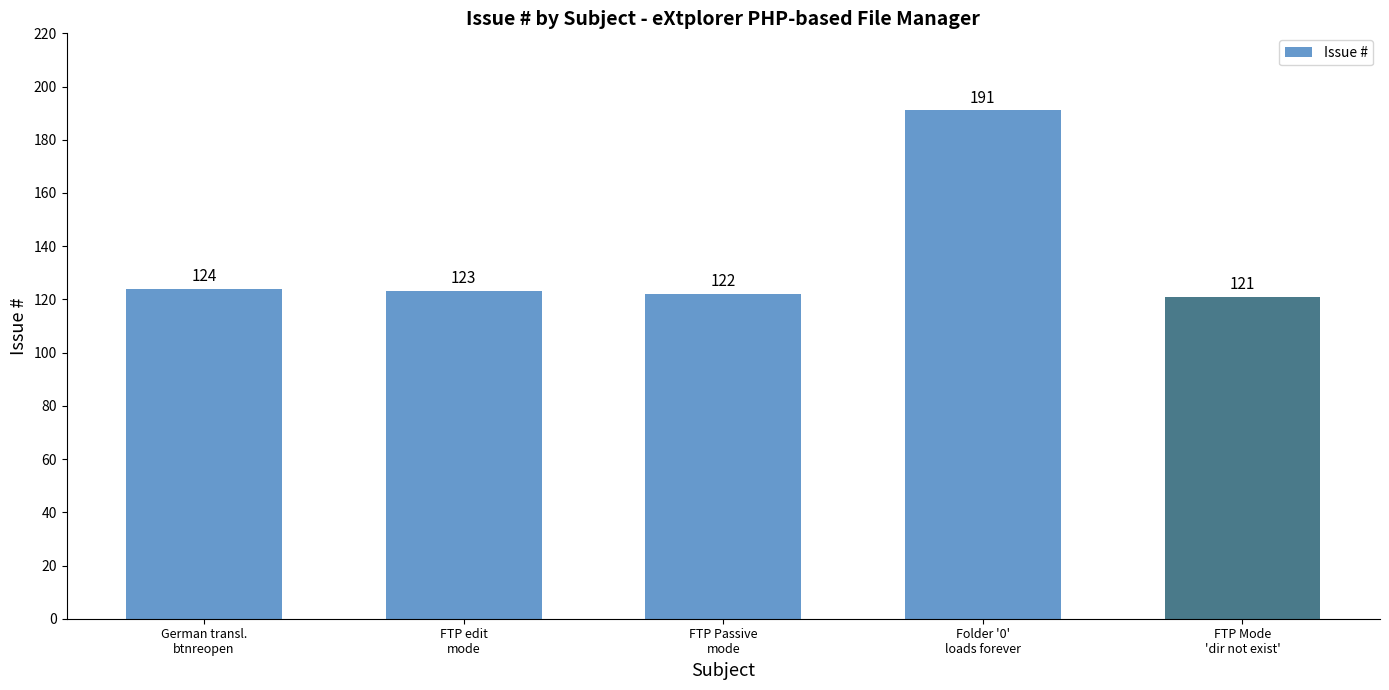

What is the label of the 5th bar from the left?

FTP Mode
'dir not exist'